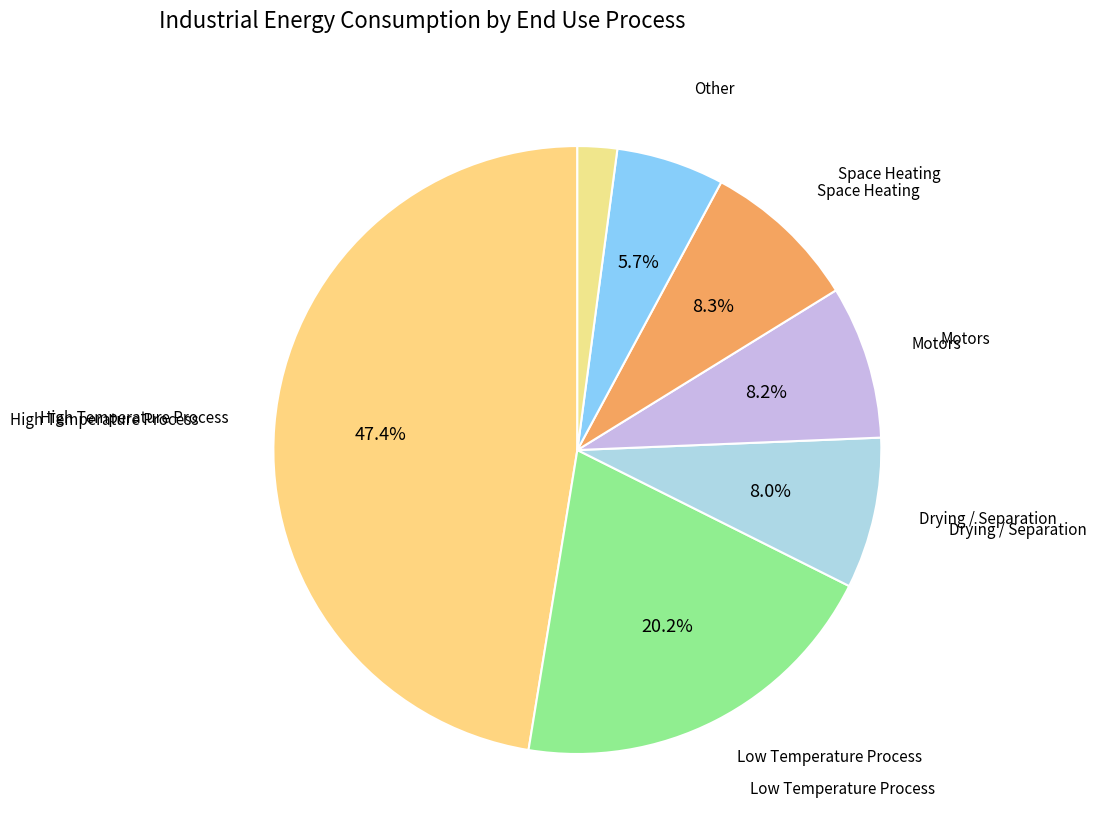

How many slices are in this pie chart?

7